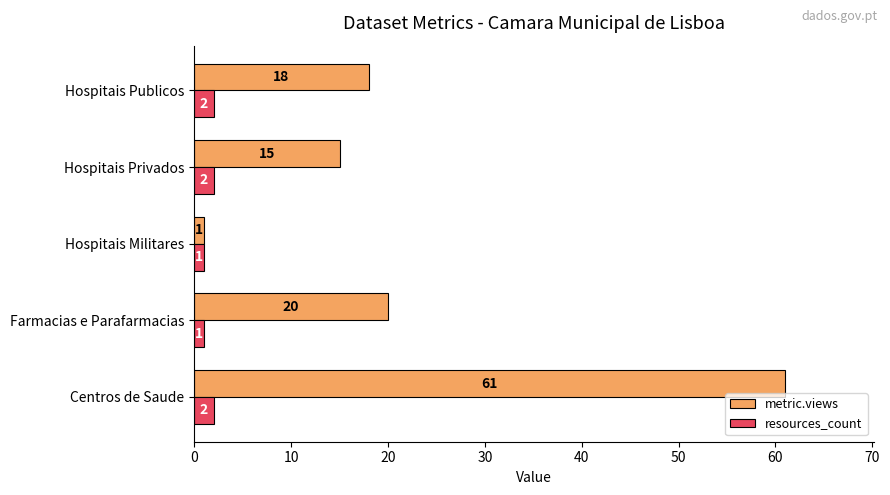

Is it true that metric.views equals 29 at Farmacias e Parafarmacias?

False